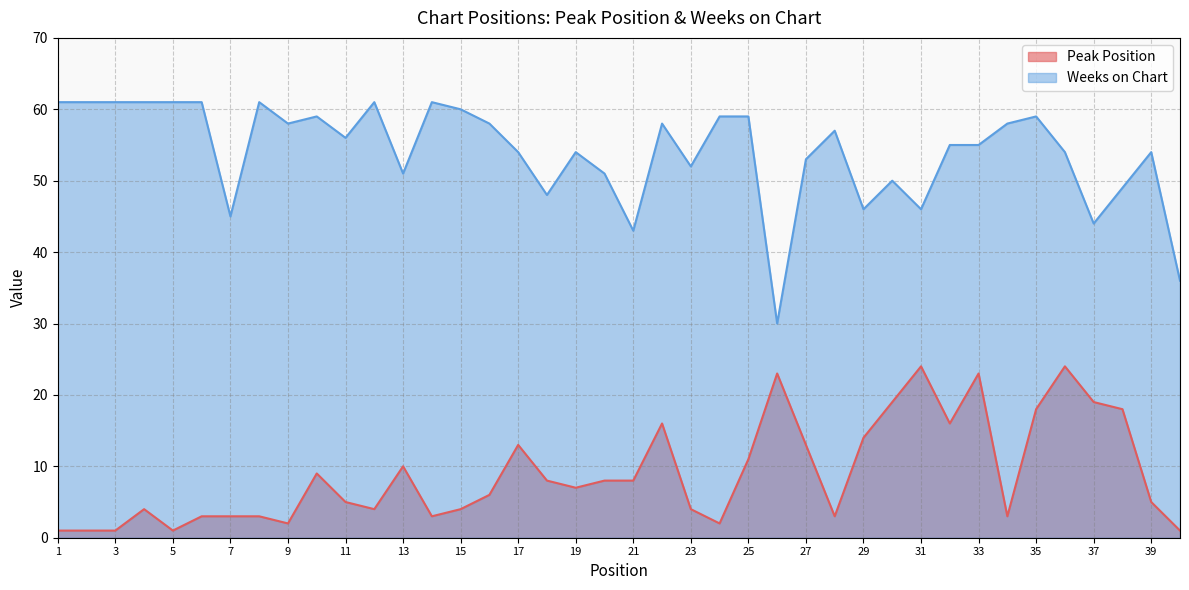

Is it true that Weeks on Chart equals 14 at 40?

False